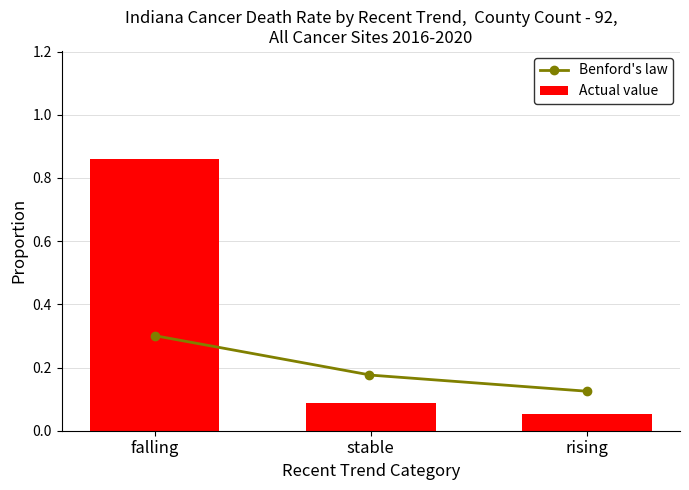

Reading right to left, list all the values displayed in this chart.

rising=0.1	stable=0.1	falling=0.9